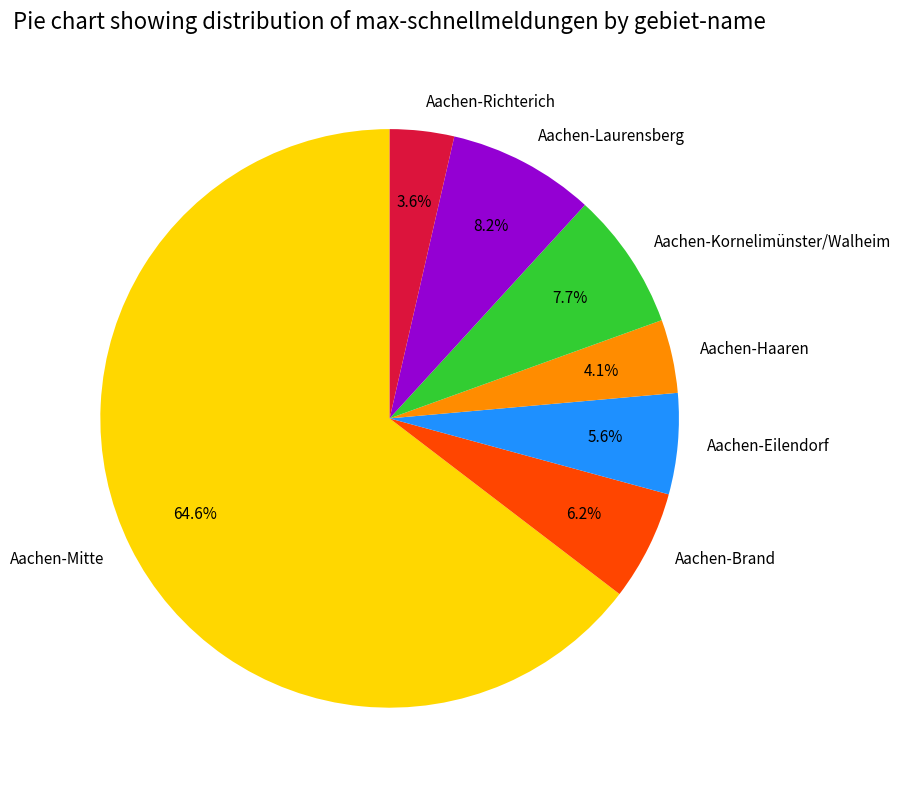

Which slice is the smallest?

Aachen-Richterich